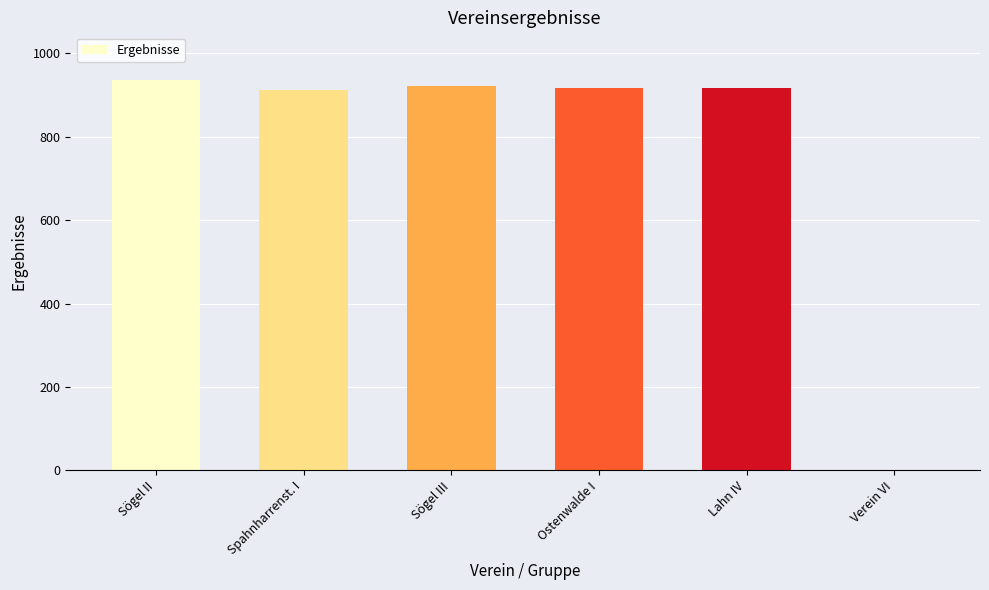

What is the maximum value shown in the chart?

936.3